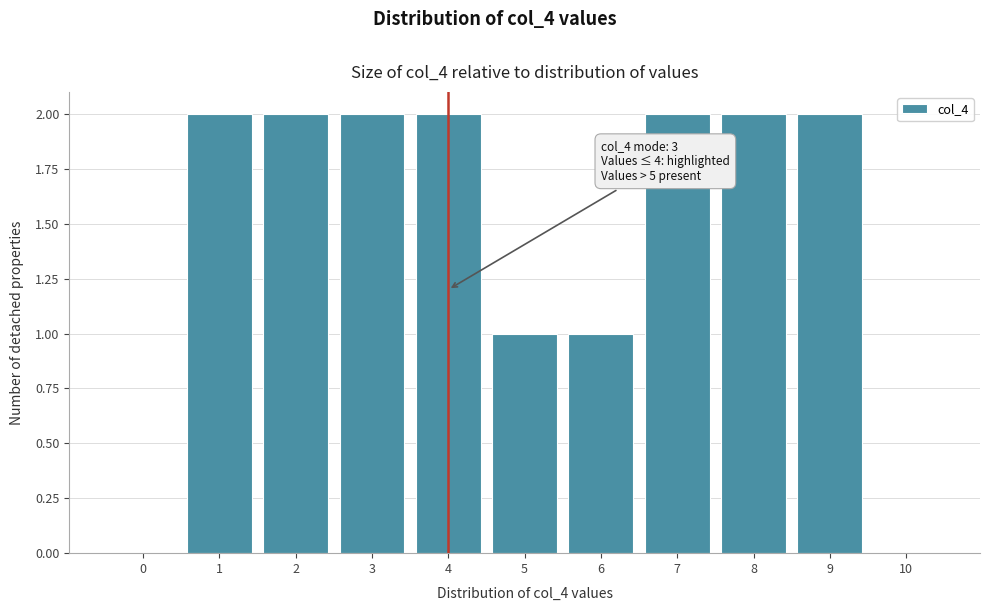

Reading left to right, what are all the values shown in this chart?

0=0	1=2	2=2	3=2	4=2	5=1	6=1	7=2	8=2	9=2	10=0